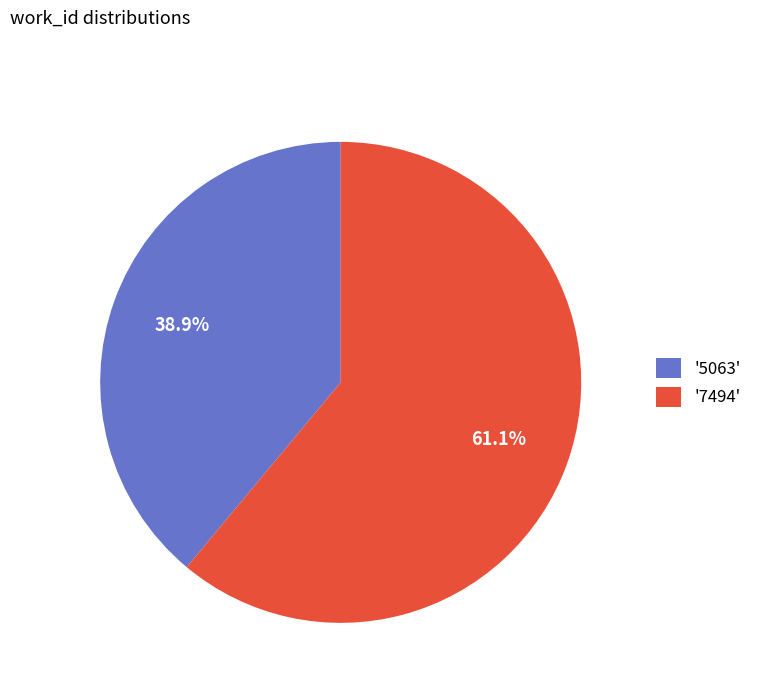

Approximately how many times larger is the value at '5063' compared to '7494'?

0.6